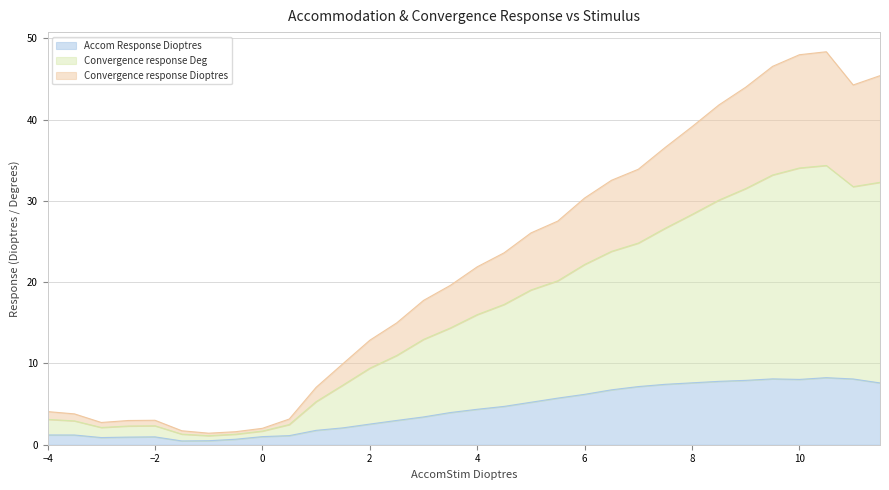

Rank the series by their average value, from lowest to highest.

Accom Response Dioptres, Convergence response Dioptres, Convergence response Deg